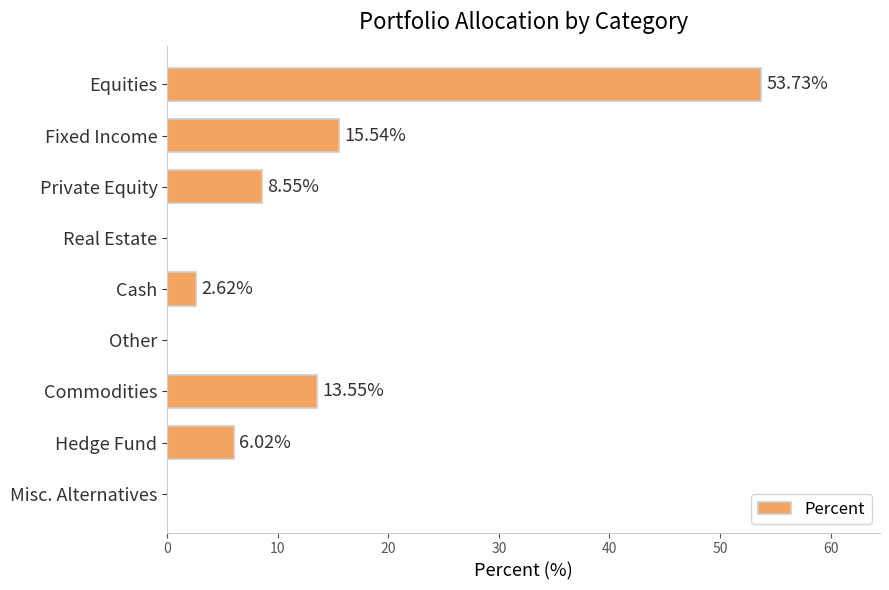

At which label is the value closest to 26?

Fixed Income